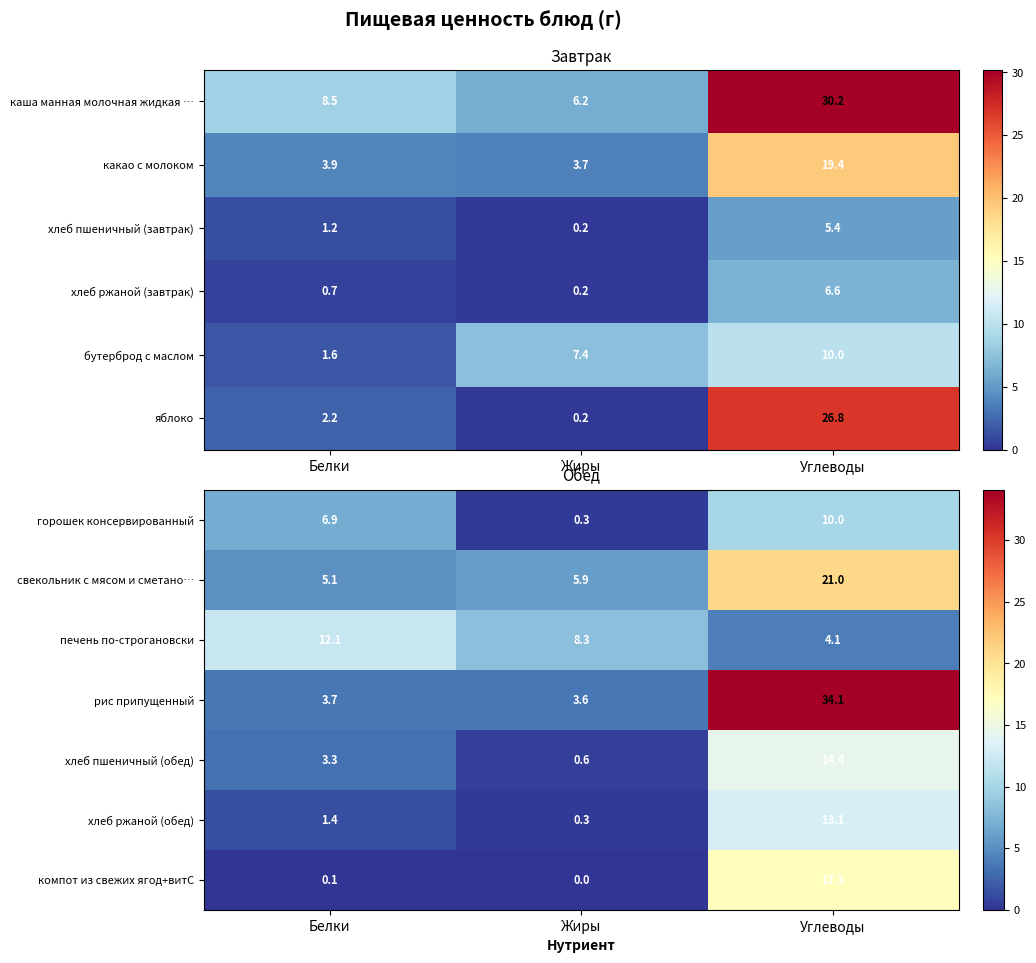

Where does the хлеб пшеничный (обед) series first go above 3?

Белки